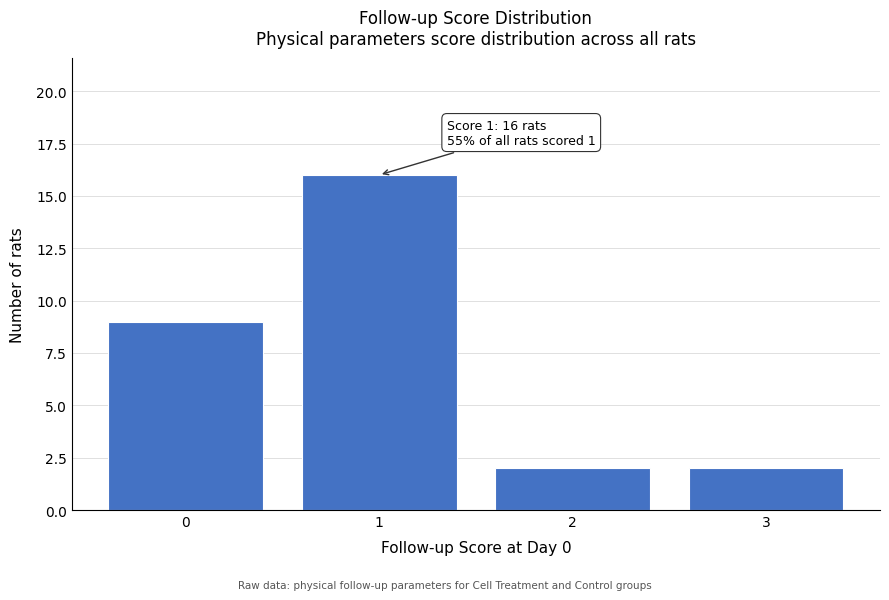

Reading right to left, what are all the values shown in this chart?

2	2	16	9